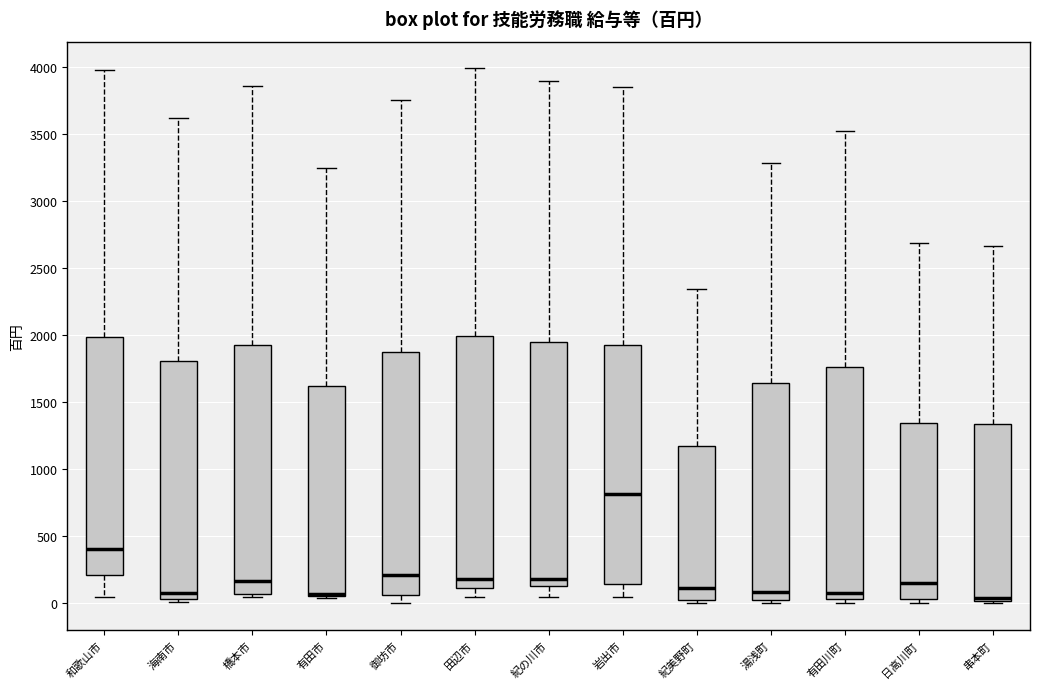

Reading left to right, read every box against the y-axis: the position of its median line, the range the box covers, and the ends of its whiskers. The values are not printed on the chart, so give them approximately, as read against the axis.

和歌山市: median 400, box 200 to 2000, whiskers 50 to 4000
海南市: median 100, box 50 to 1800, whiskers 0 to 3600
橋本市: median 150, box 50 to 1950, whiskers 50 (just below the box's lower edge) to 3850
有田市: median 50 (drawn on the box's lower edge), box 50 to 1600, whiskers 50 (just below the box's lower edge) to 3250
御坊市: median 200, box 50 to 1900, whiskers 0 to 3750
田辺市: median 200, box 100 to 2000, whiskers 50 to 4000
紀の川市: median 200, box 150 to 1950, whiskers 50 to 3900
岩出市: median 800, box 150 to 1950, whiskers 50 to 3850
紀美野町: median 100, box 0 to 1150, whiskers 0 (just below the box's lower edge) to 2350
湯浅町: median 100, box 0 to 1650, whiskers 0 (just below the box's lower edge) to 3300
有田川町: median 100, box 50 to 1750, whiskers 0 to 3500
日高川町: median 150, box 50 to 1350, whiskers 0 to 2700
串本町: median 50, box 0 to 1350, whiskers 0 (just below the box's lower edge) to 2650